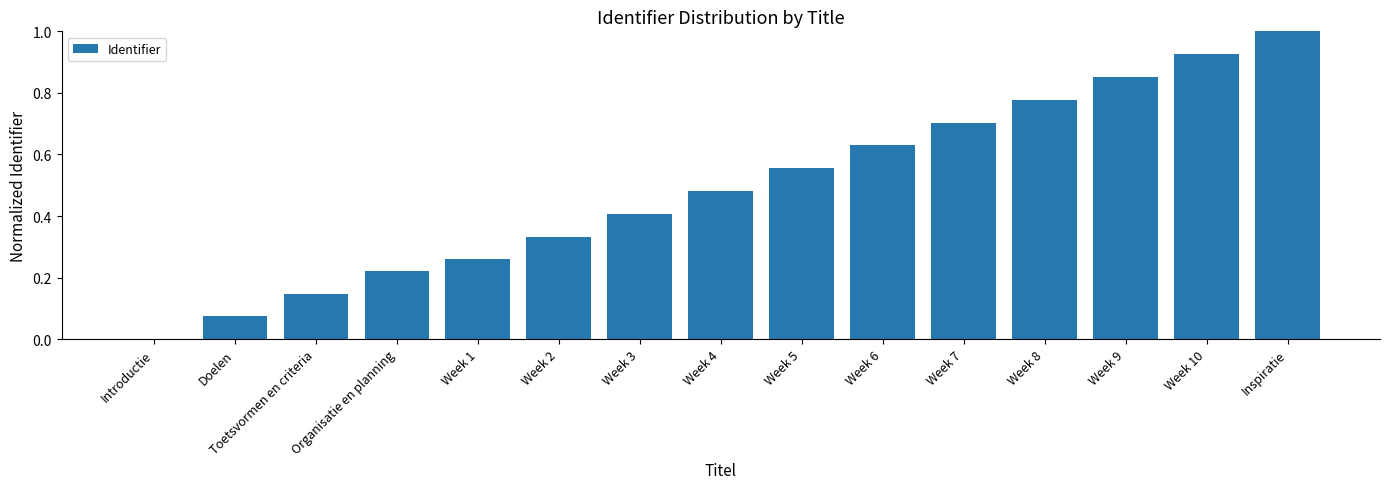

The chart shows a value of 0.4 at Week 7. True or false?

False